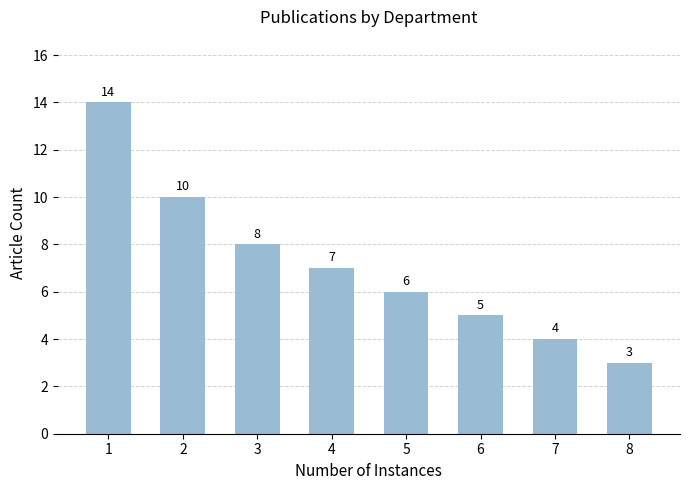

Between 6 and 8, which is larger?

6